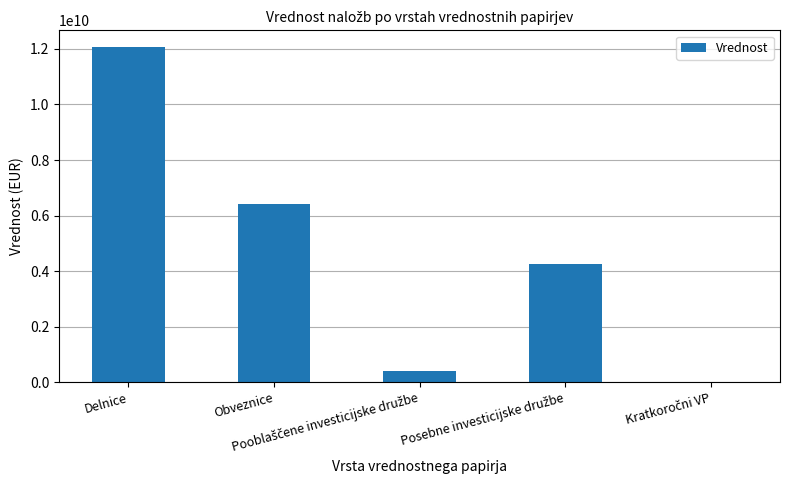

What is the sum of all values?

23166211465.8